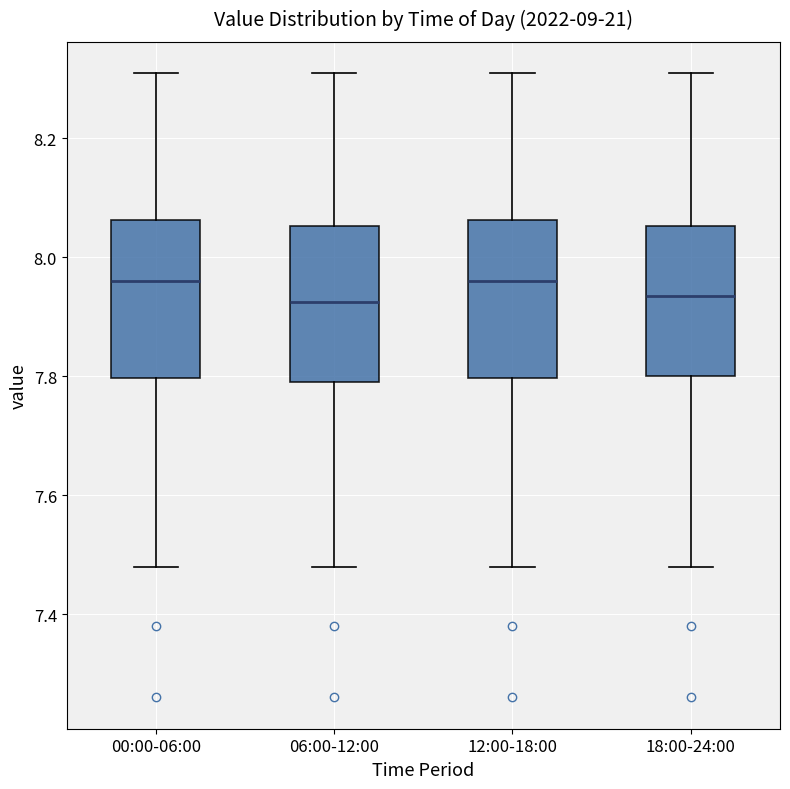

Reading left to right, transcribe this box plot: for each box, give where its median line is, the range the box spans, and where its two whiskers end, as read against the y-axis. The values are not printed on the chart, so give them approximately, as read against the axis.

00:00-06:00: median 7.96, box 7.80 to 8.06, whiskers 7.48 to 8.32
06:00-12:00: median 7.92, box 7.80 to 8.06, whiskers 7.48 to 8.32
12:00-18:00: median 7.96, box 7.80 to 8.06, whiskers 7.48 to 8.32
18:00-24:00: median 7.94, box 7.80 to 8.06, whiskers 7.48 to 8.32